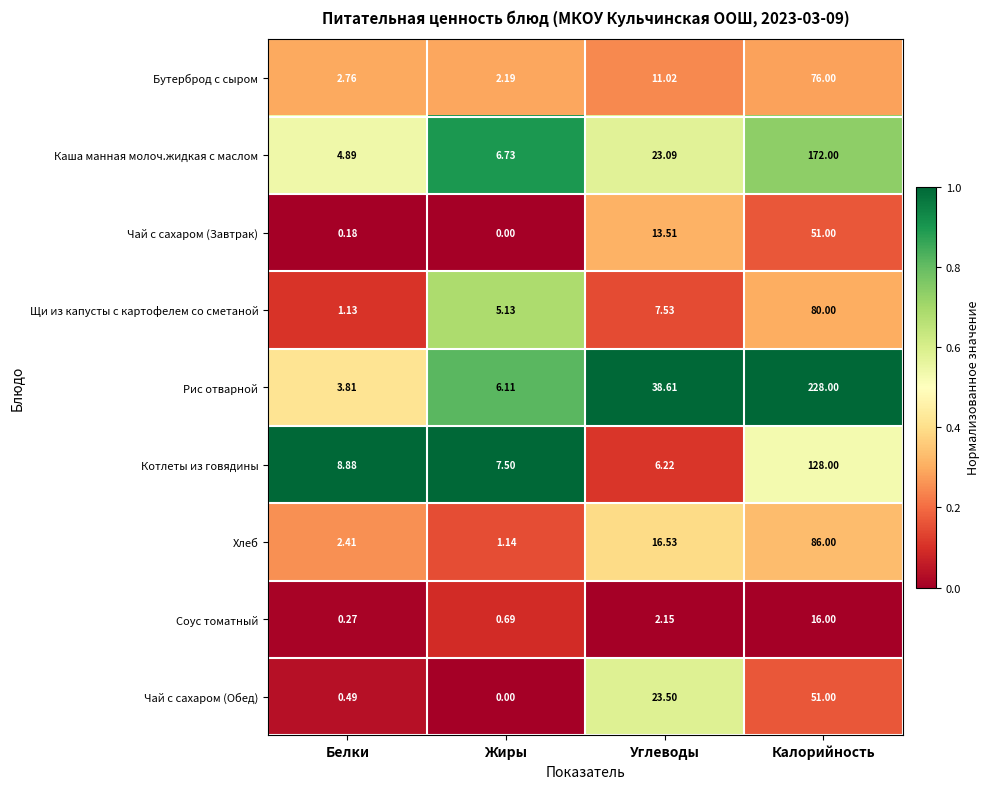

Where is Чай с сахаром (Завтрак) nearest to the value 25?

Углеводы